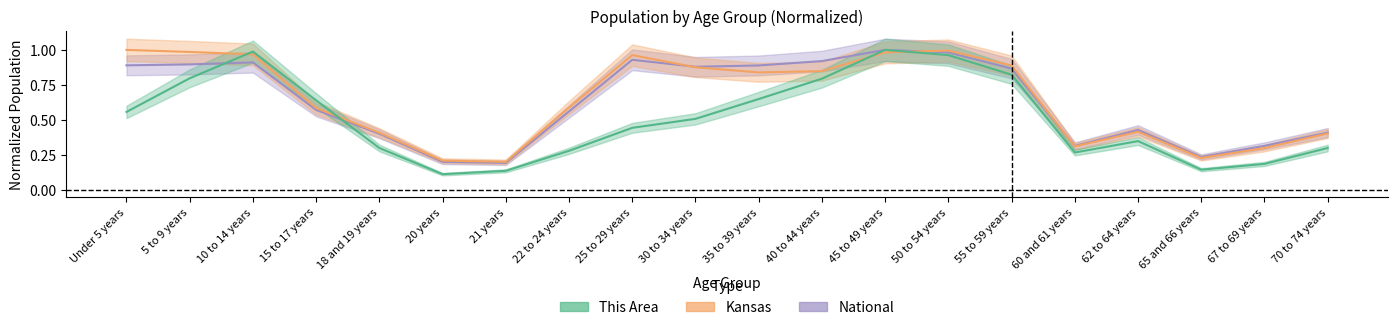

Rank the categories by This Area value from lowest to highest.

20 years, 21 years, 65 and 66 years, 67 to 69 years, 60 and 61 years, 22 to 24 years, 18 and 19 years, 70 to 74 years, 62 to 64 years, 25 to 29 years, 30 to 34 years, Under 5 years, 15 to 17 years, 35 to 39 years, 40 to 44 years, 5 to 9 years, 55 to 59 years, 50 to 54 years, 10 to 14 years, 45 to 49 years